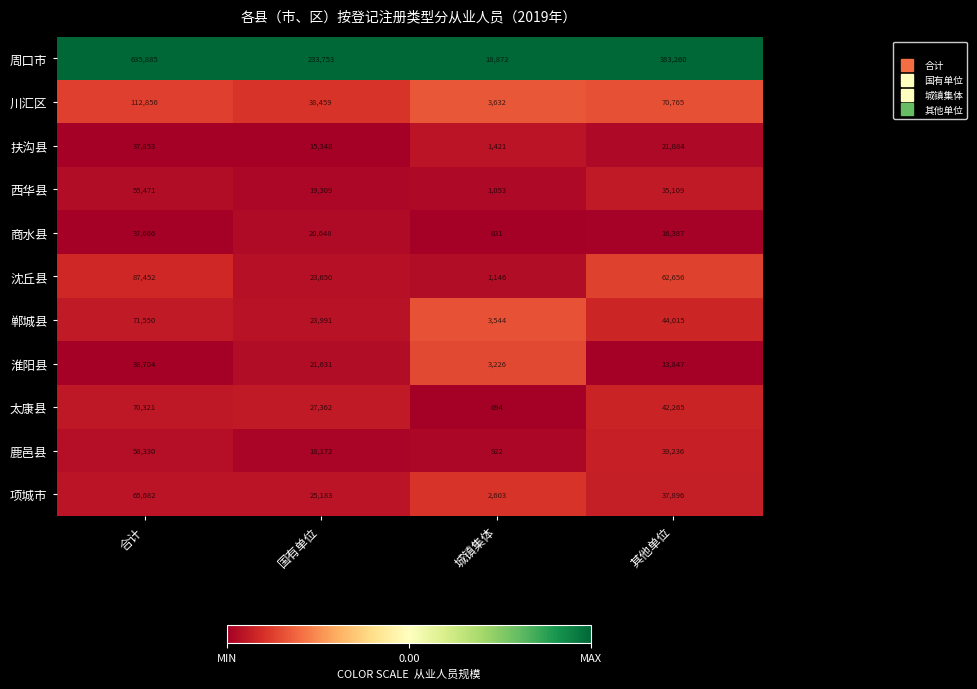

Which series has the largest range (max minus min)?

周口市